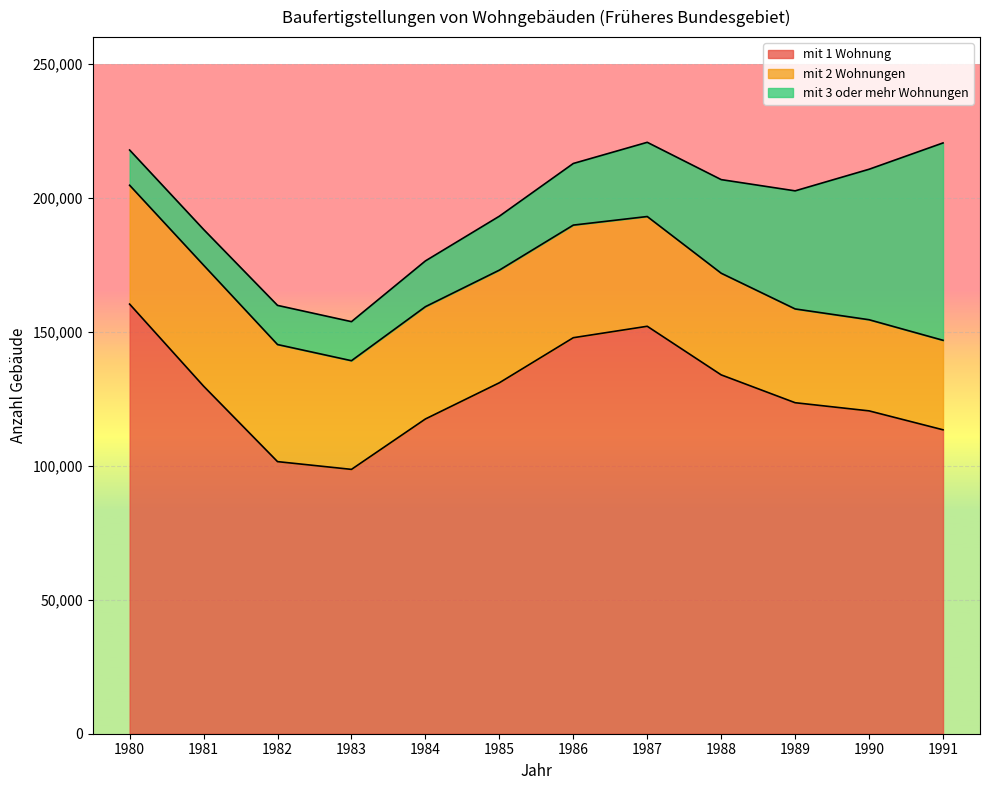

Where is the first local minimum for mit 2 Wohnungen?

1983